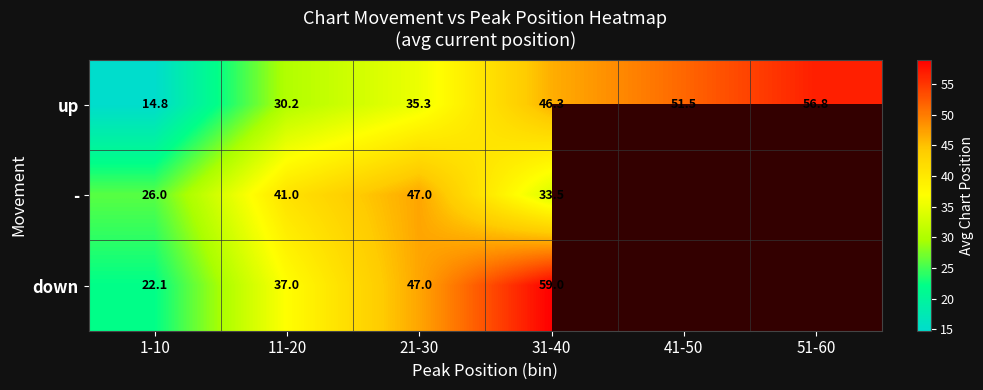

True or false: up has a value of 51.5 at 41-50.

True